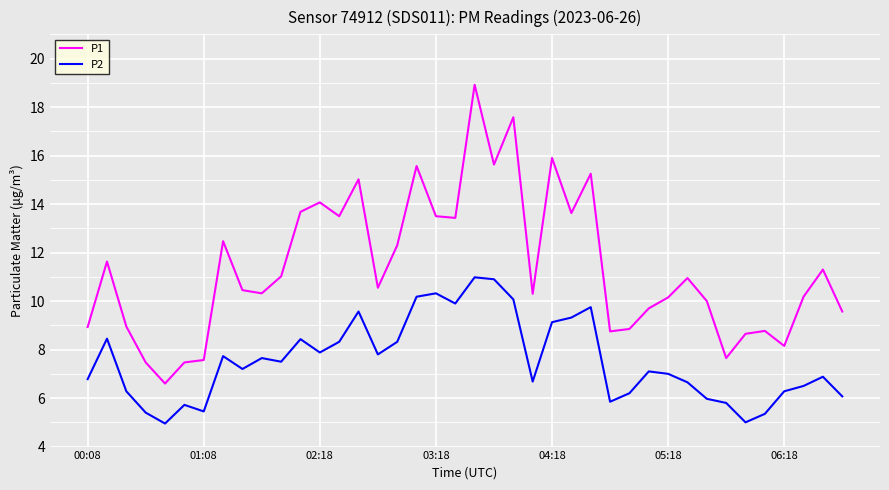

Which series has the largest range (max minus min)?

P1